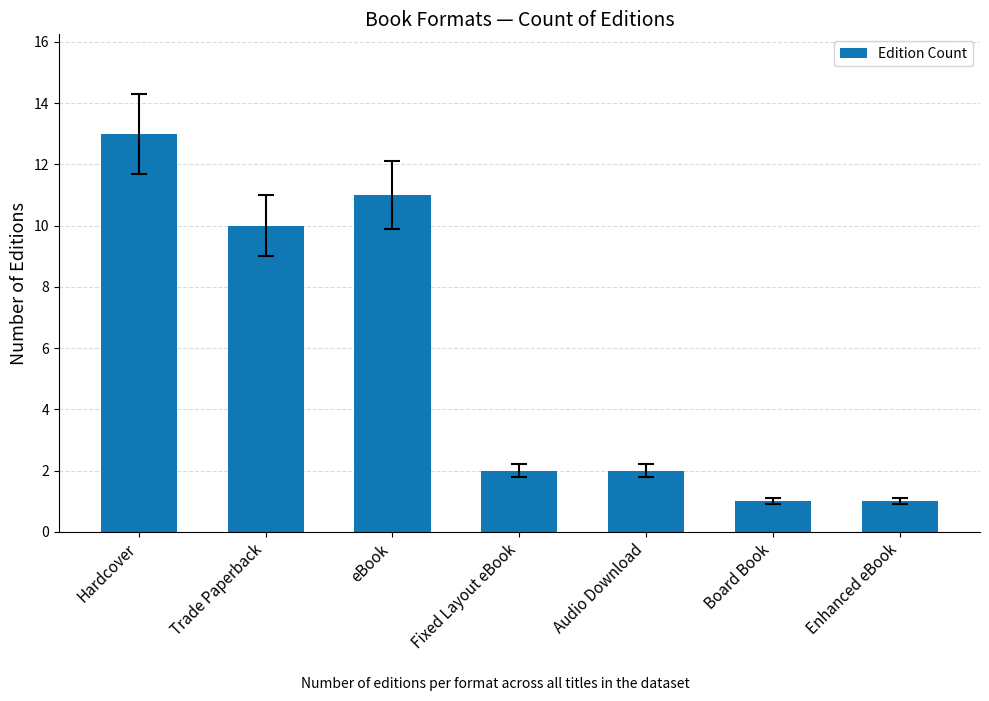

What is the average value?

6